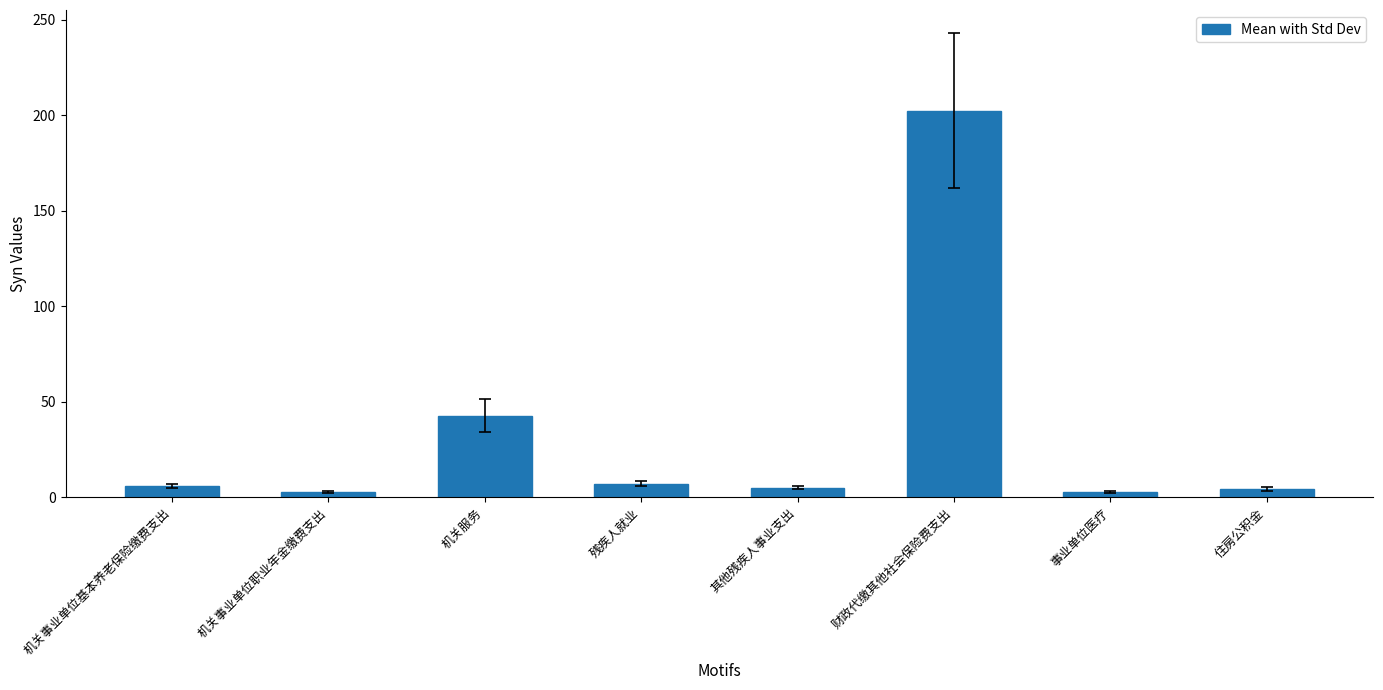

Which category has the highest value across all series?

财政代缴其他社会保险费支出